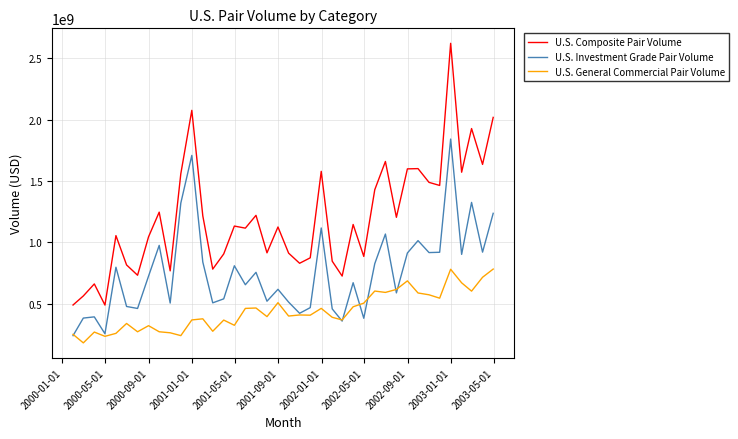

What is the smallest value displayed?

180246342